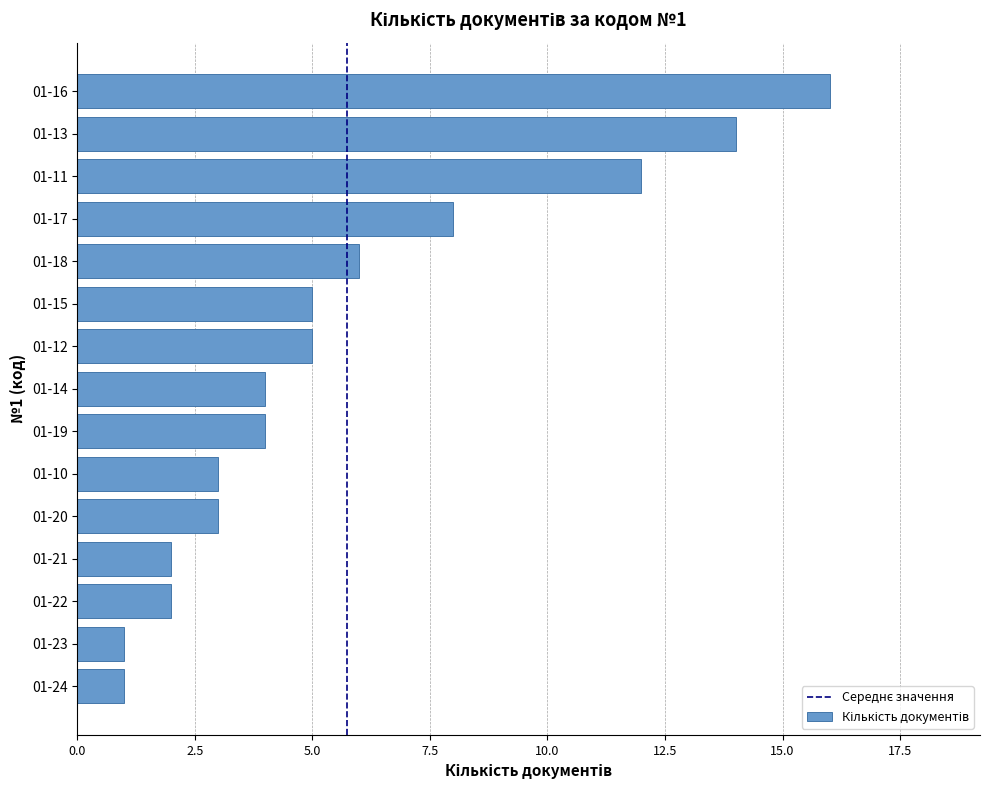

What is the sum of all values?

86